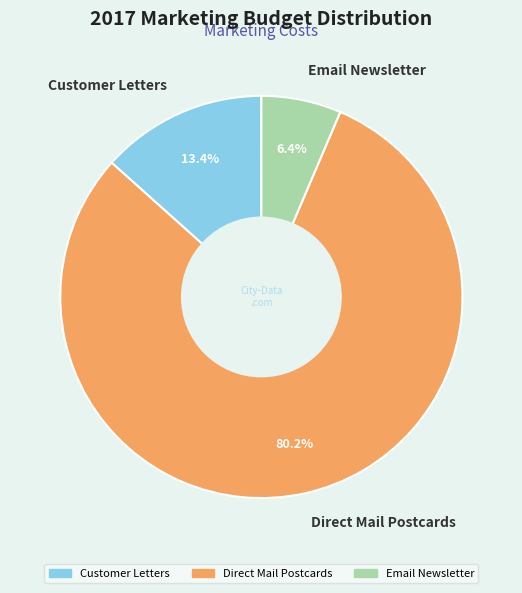

What portion of the pie excludes Customer Letters?

86.6%